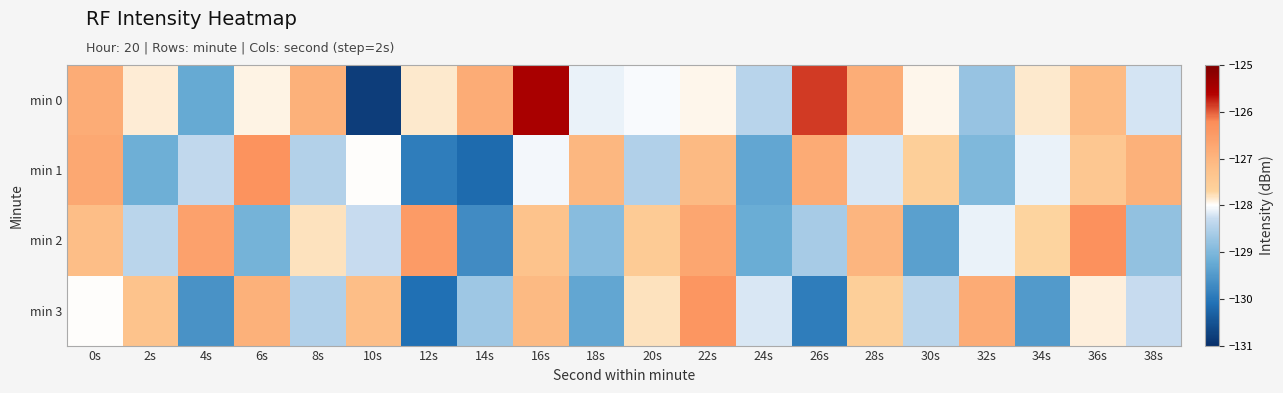

List the series in order of their peak value, highest first.

min 0, min 2, min 1, min 3